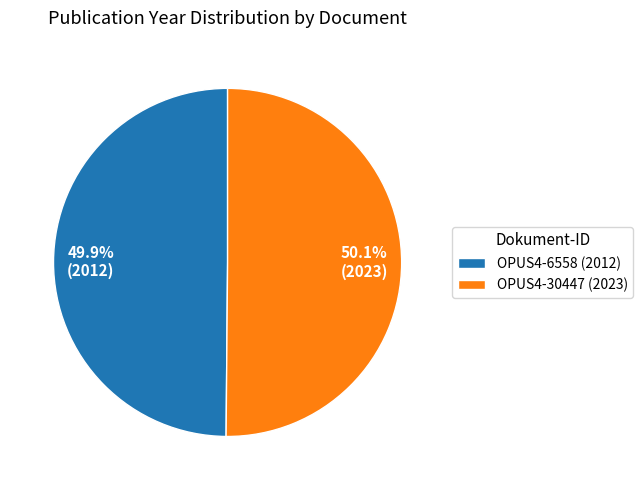

Approximately how many times larger is the value at 49.9% (2012) compared to 50.1% (2023)?

1.0